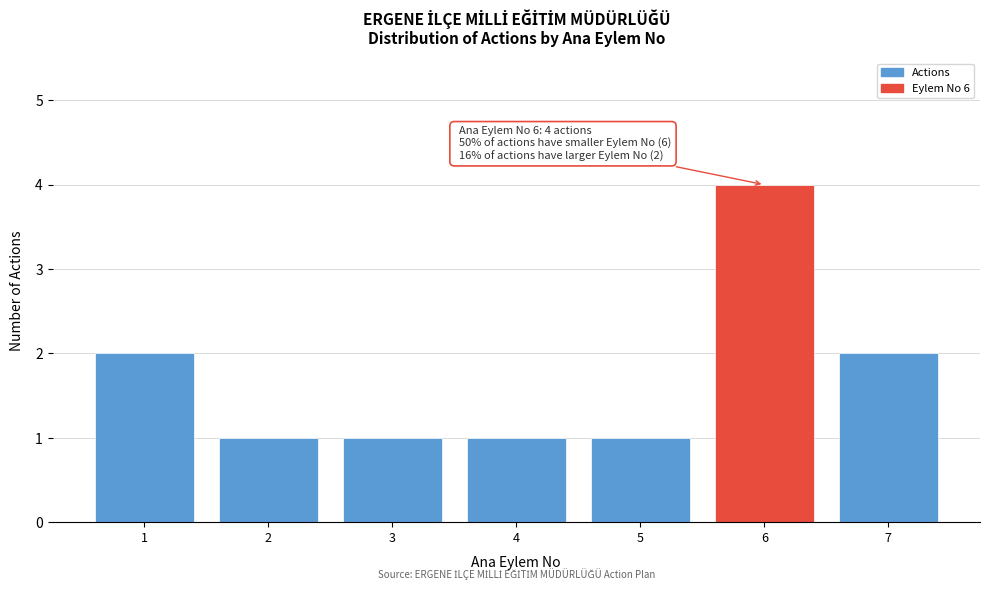

Reading left to right, extract all data points from this chart.

2	1	1	1	1	4	2